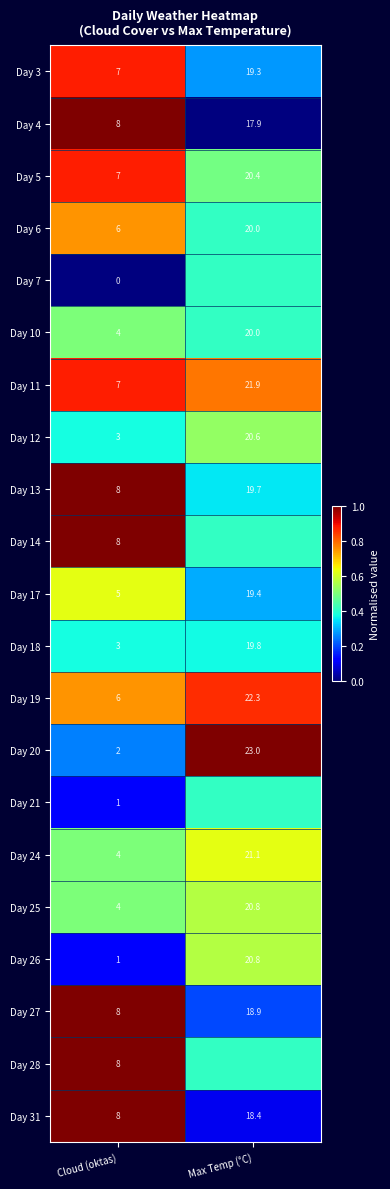

At which label does Day 26 first exceed 20?

Max Temp (°C)